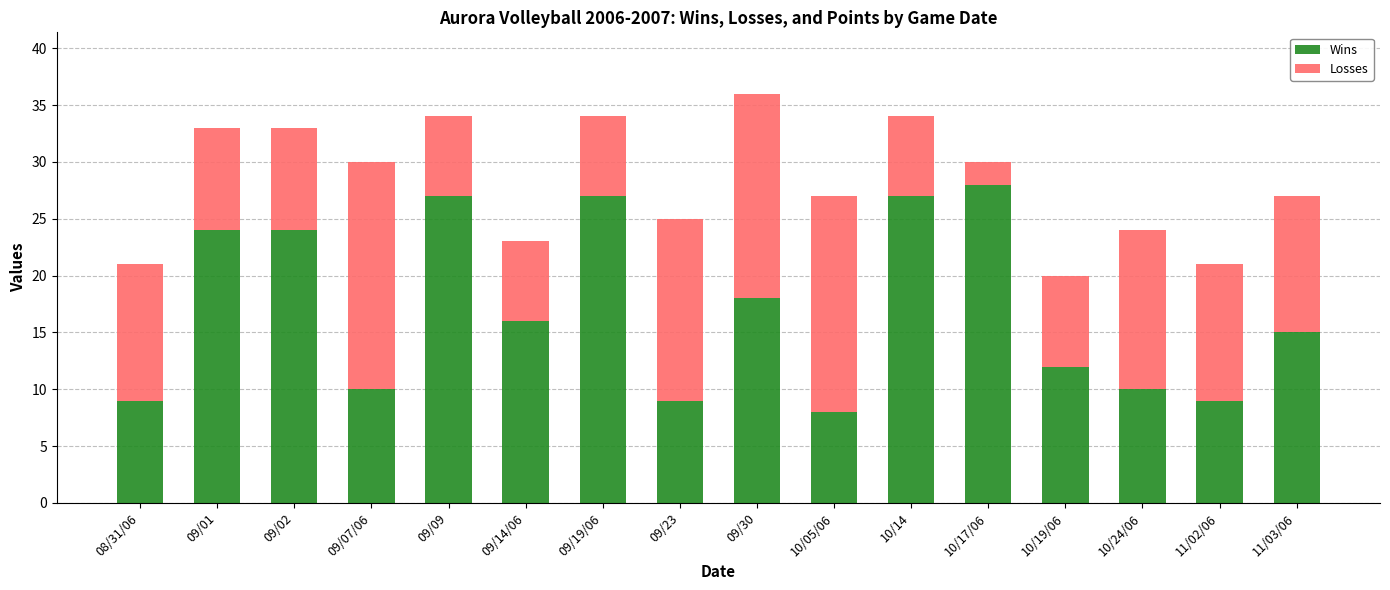

What is the lowest value of the Wins series?

8